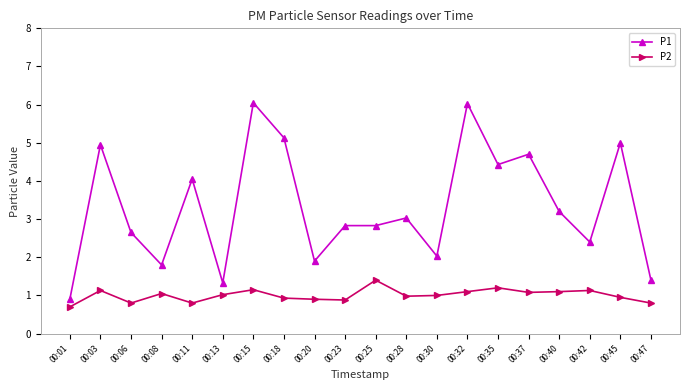

True or false: P2 and P1 intersect in this chart.

False